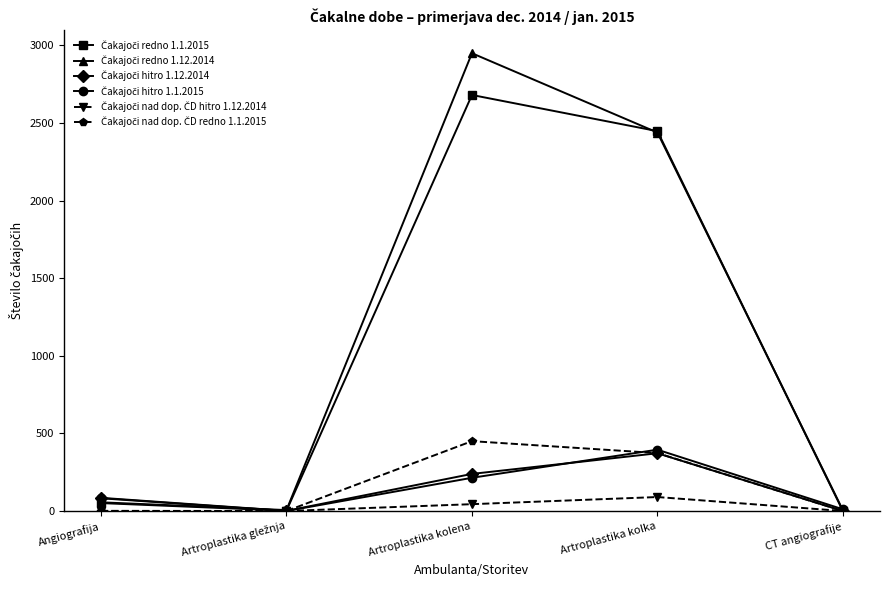

What is the greatest value displayed?

2949